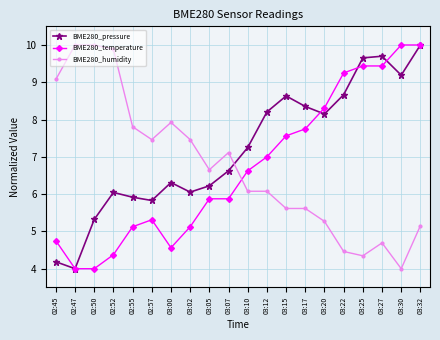

Rank the series at 02:45 from lowest to highest value.

BME280_pressure, BME280_temperature, BME280_humidity